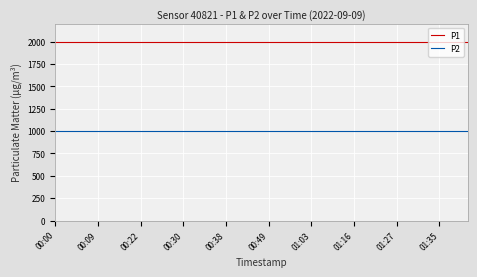

List the series in order of their overall mean, lowest first.

P2, P1